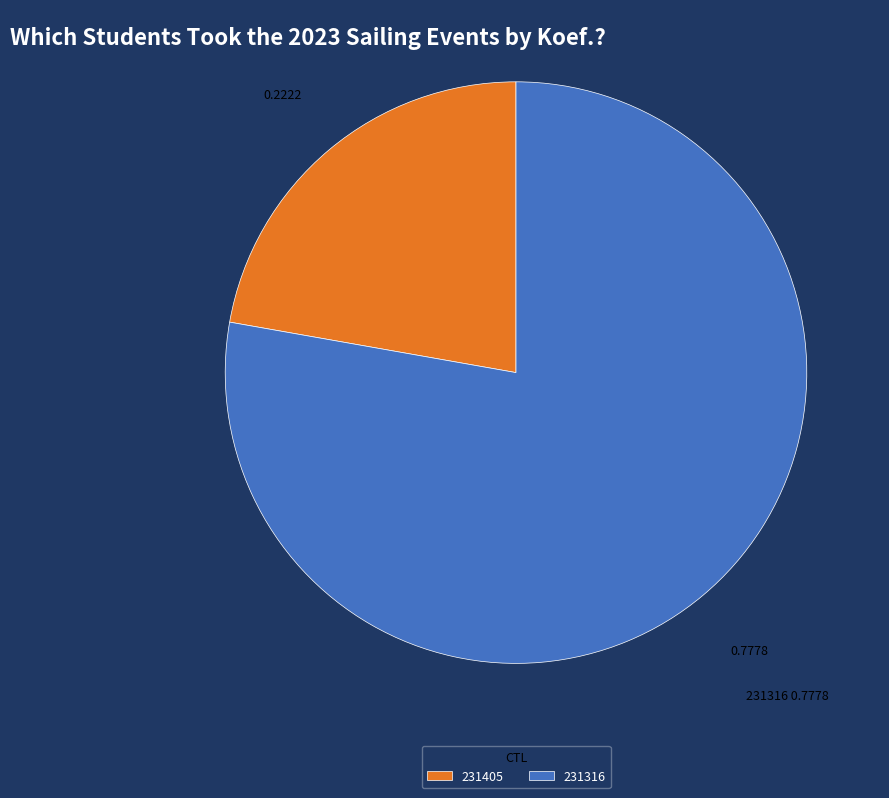

What is the ratio of the value at 231316 to the value at 231405?

3.5